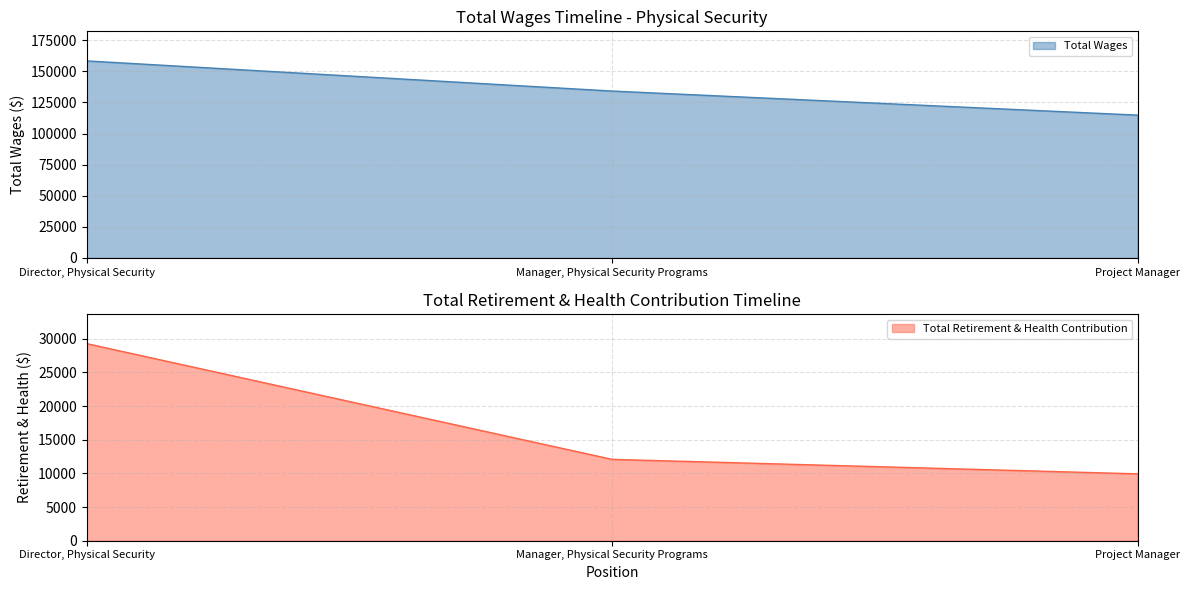

Which series has the largest total across all categories?

Total Wages